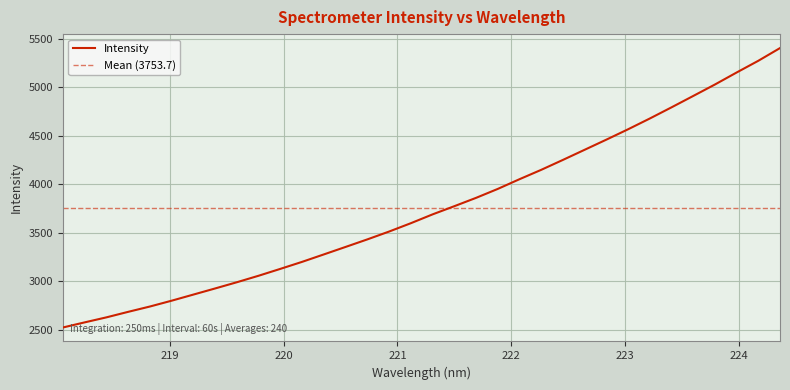

What is the change in value from 220.1623 to 224.3616?

+2203.2